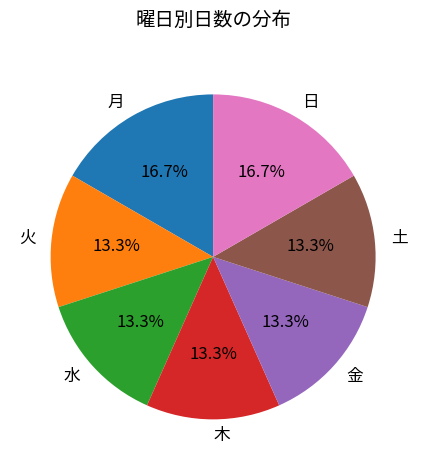

What percentage is the 木 slice, to the nearest percent?

13%